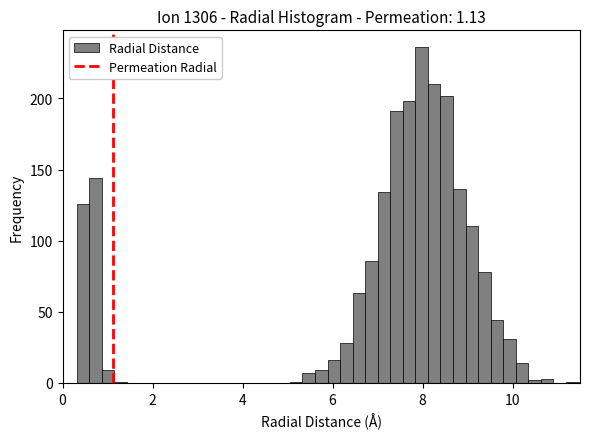

Read against the x-axis, roughly where is the centre of the tallest bar?

8.0